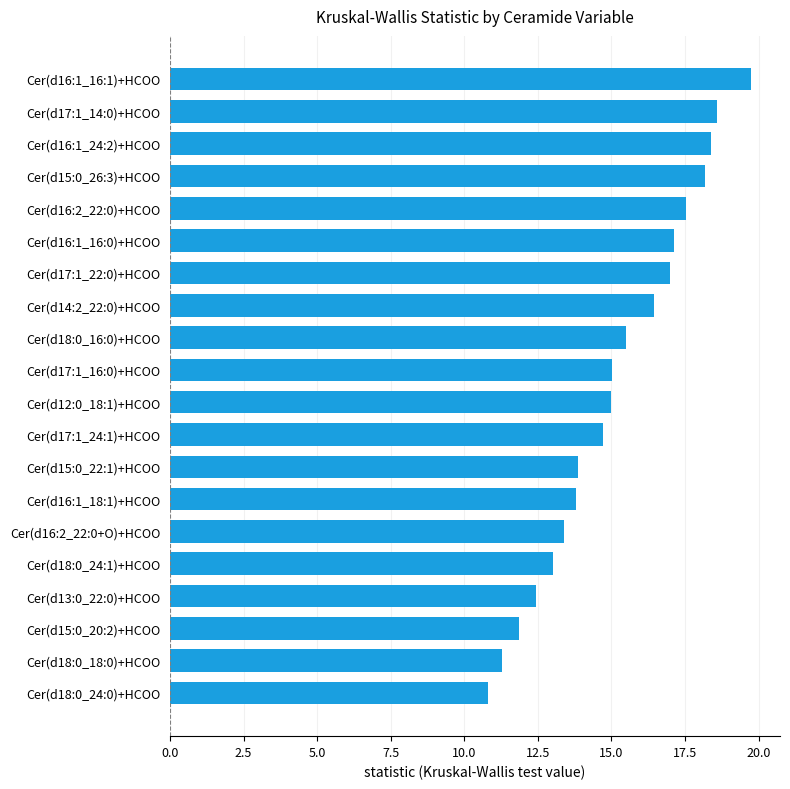

How many series are shown in this chart?

1